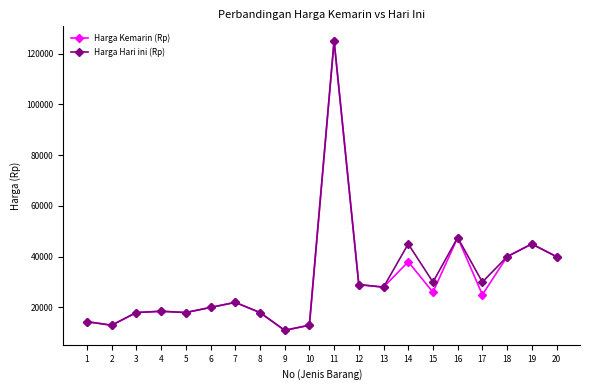

At how many categories does at least one series exceed 42165?

4